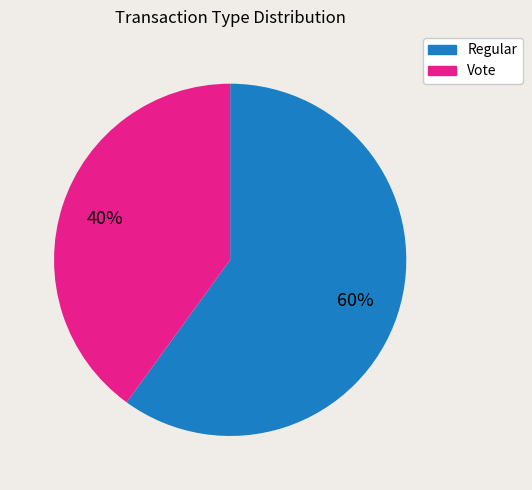

To the nearest percent, what is the combined percentage of Vote and Regular?

100%